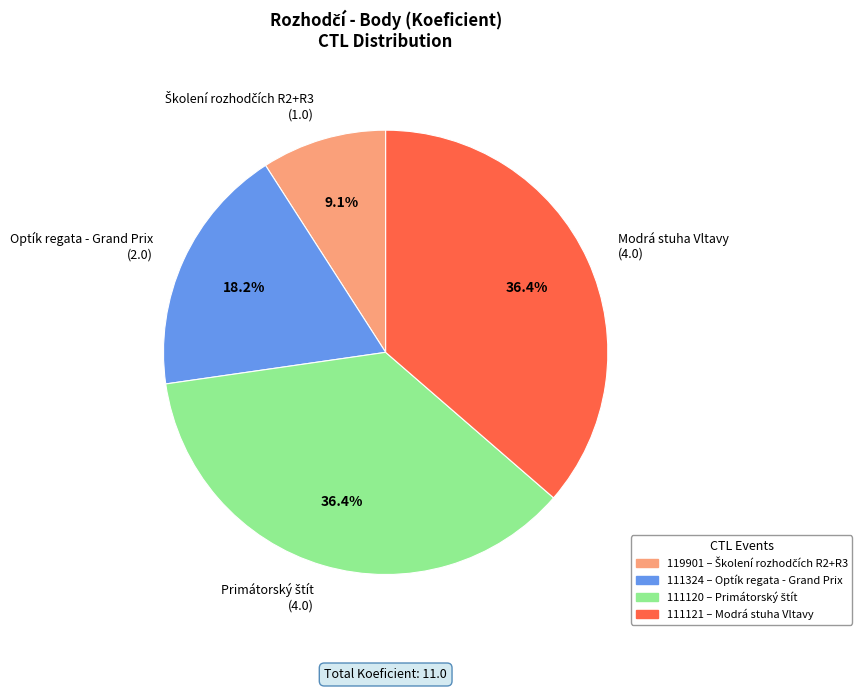

How much of the chart is everything except Optík regata - Grand Prix (2.0)?

81.8%